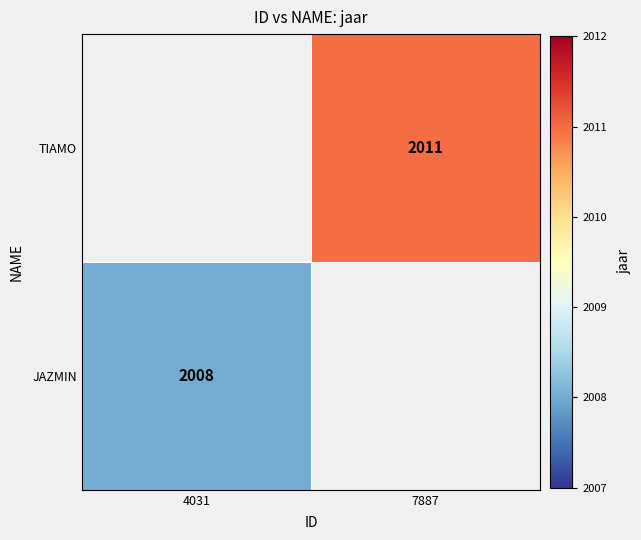

The value of JAZMIN at 4031 is 2919. True or false?

False